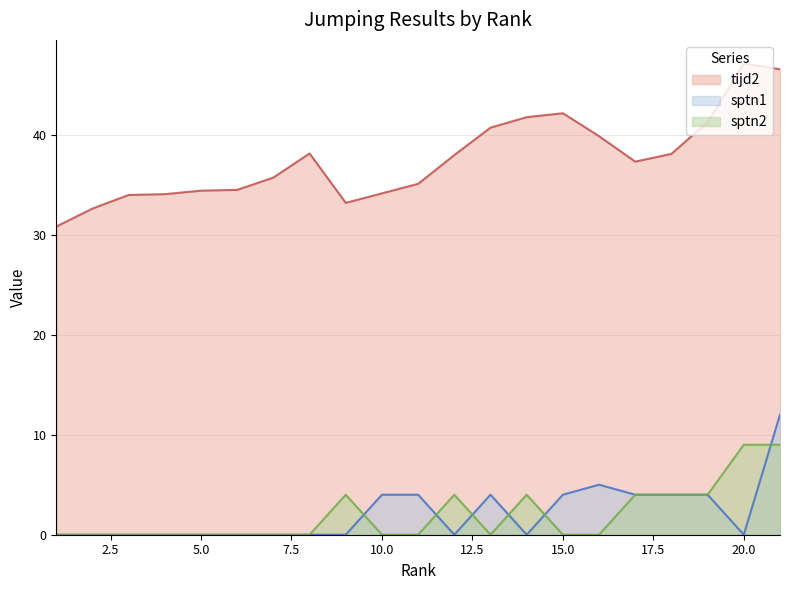

Which category has the highest value across all series?

20.0